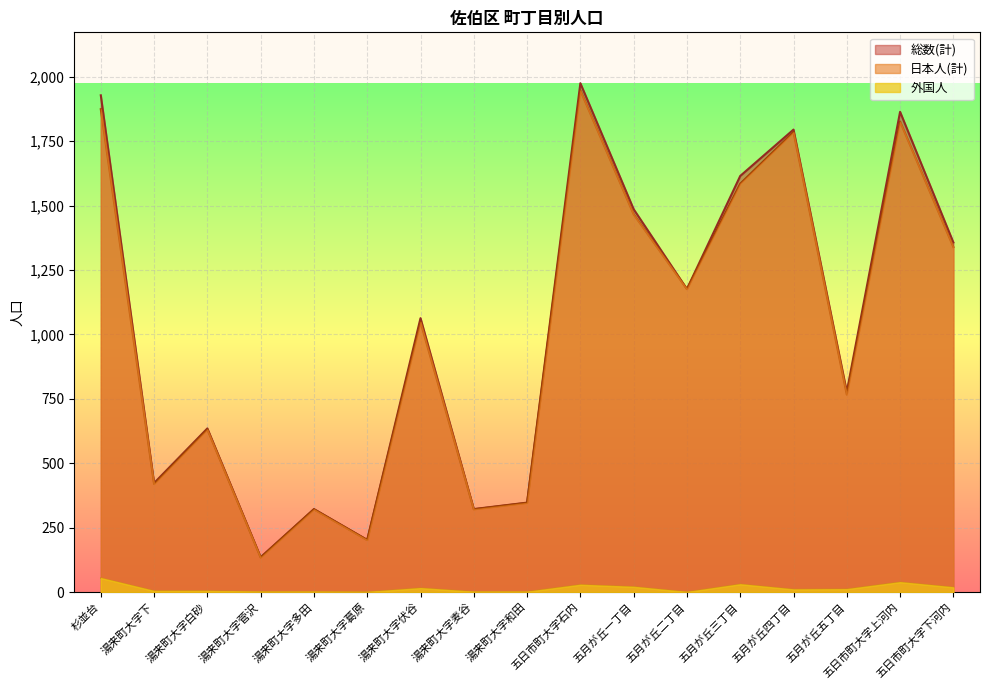

How many lines are shown in the chart?

3